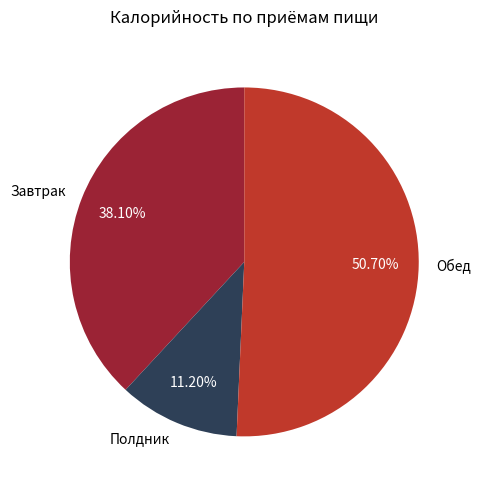

Rank the categories by value from lowest to highest.

Полдник, Завтрак, Обед